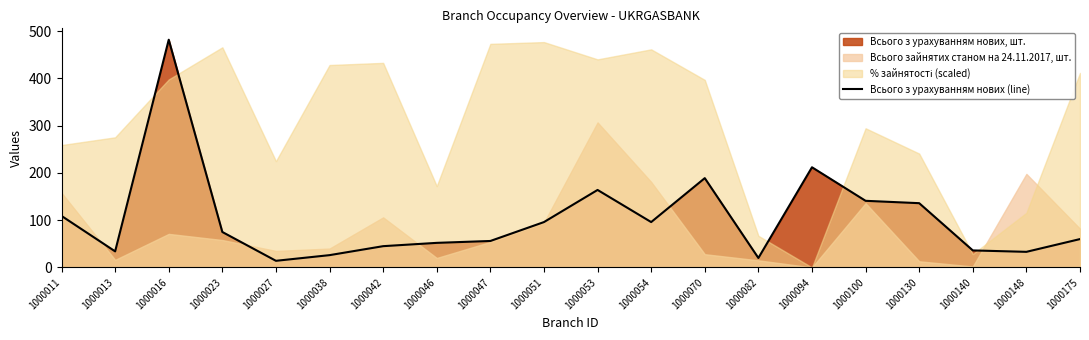

Where is the data nearest to the value 248?

1000094